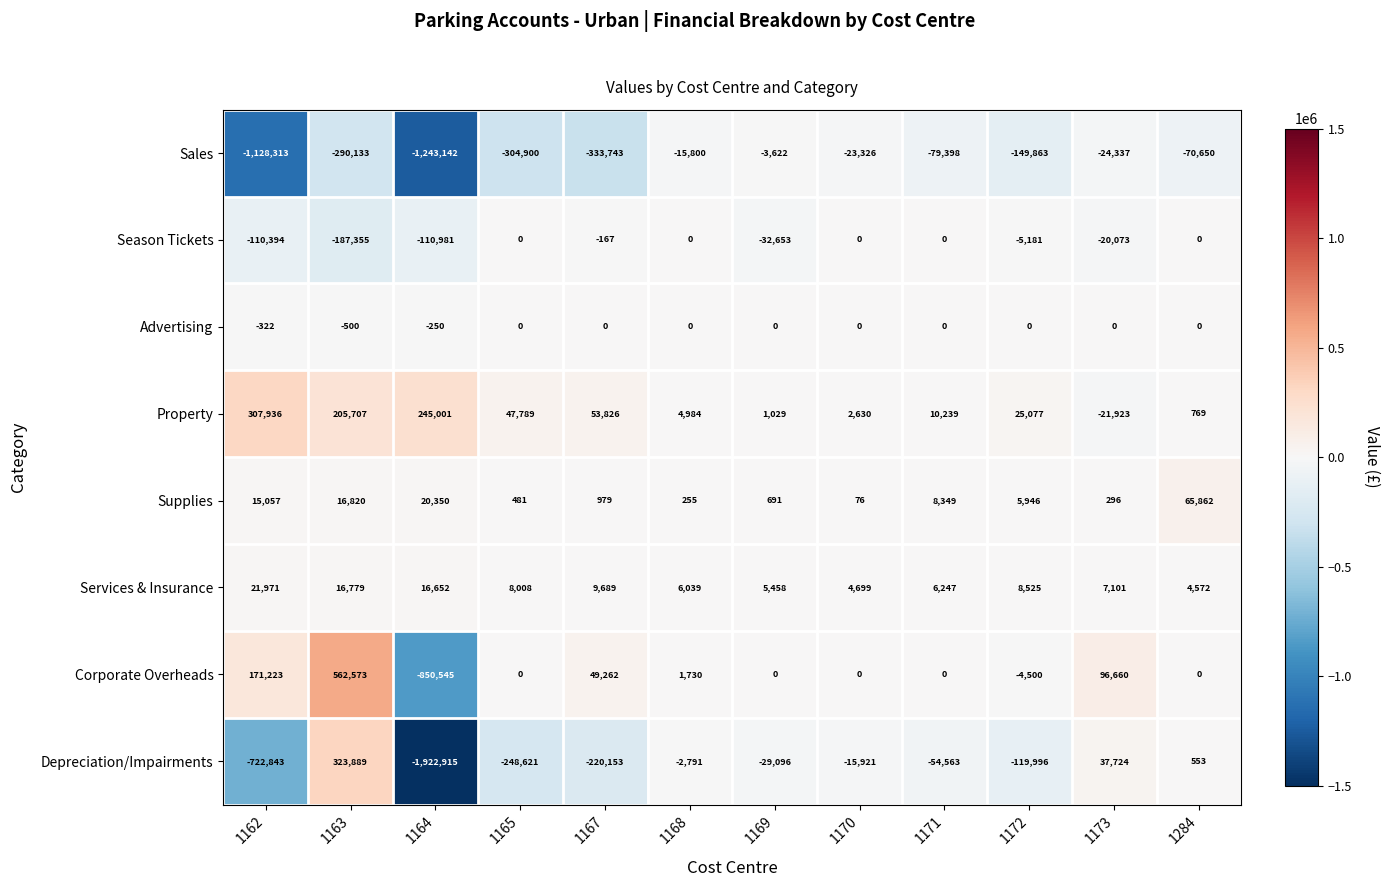

What is the difference between the Depreciation/Impairments values at 1162 and 1169?

693747